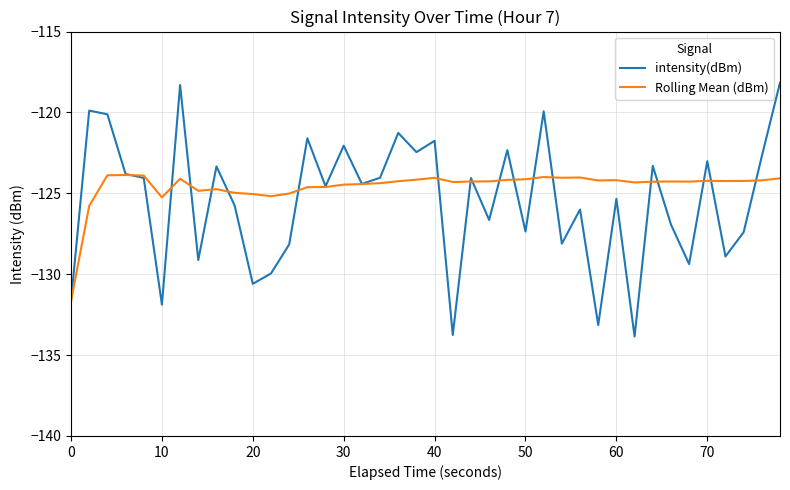

Which series has the largest range (max minus min)?

intensity(dBm)